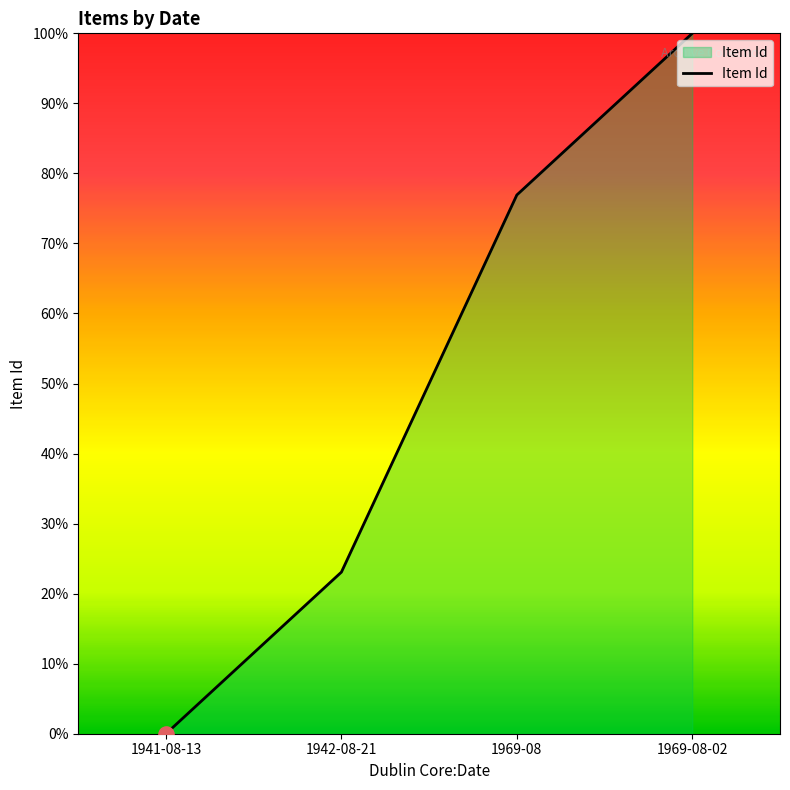

What is the change in value from 1941-08-13 to 1969-08-02?

+100.0